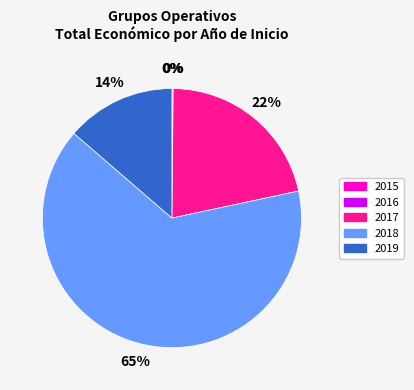

To the nearest percent, what is the average slice percentage?

20%